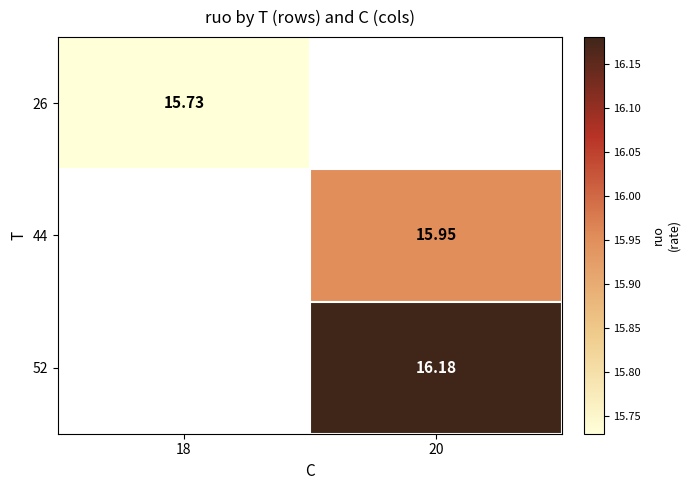

List the series in order of their overall mean, lowest first.

26, 44, 52